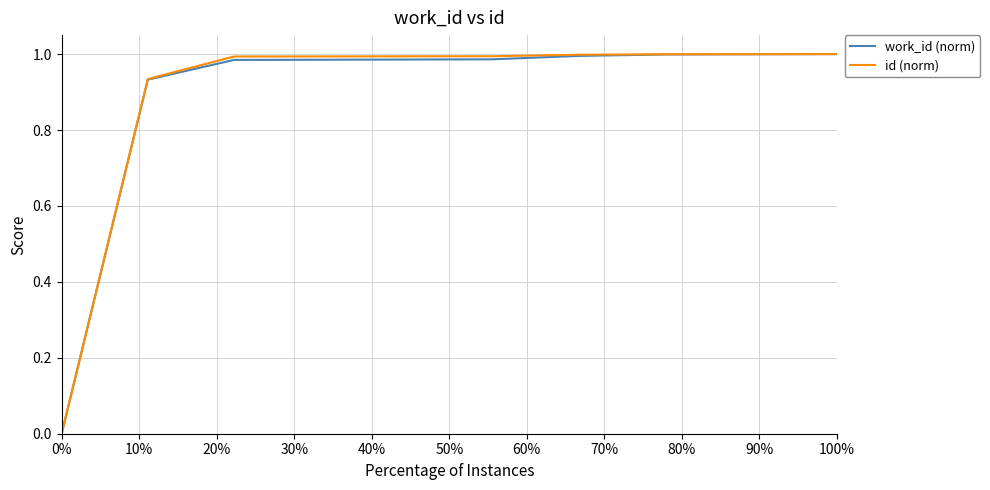

How many lines are shown in the chart?

2